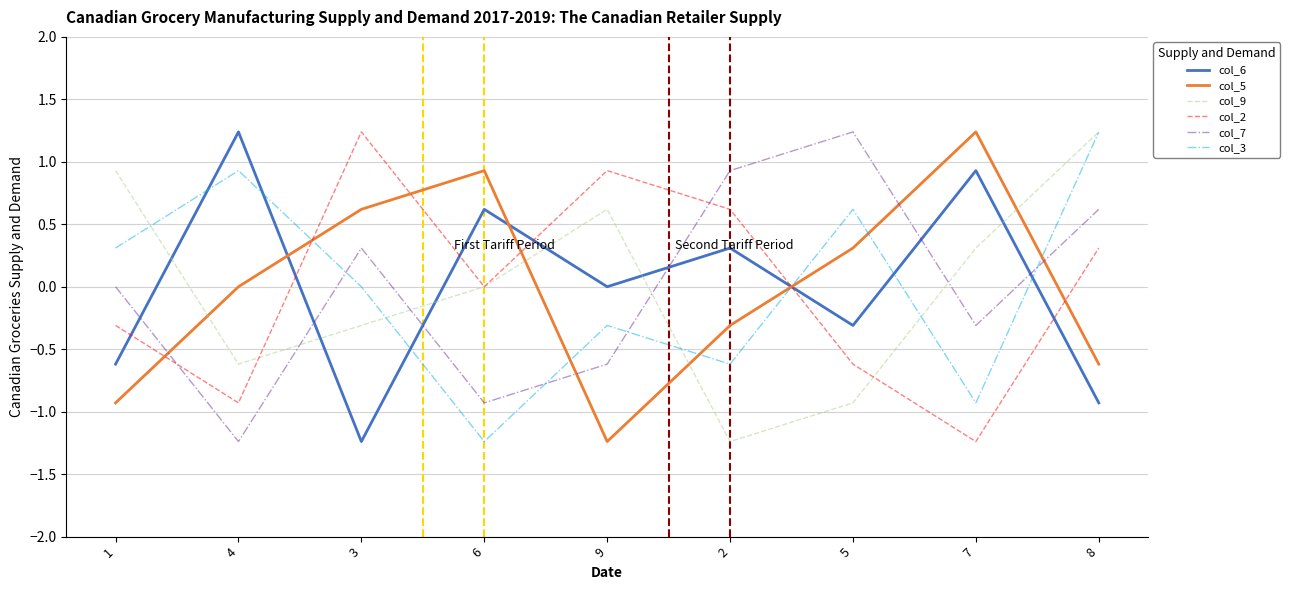

What is the difference between the maximum and minimum values in the col_6 series?

2.5